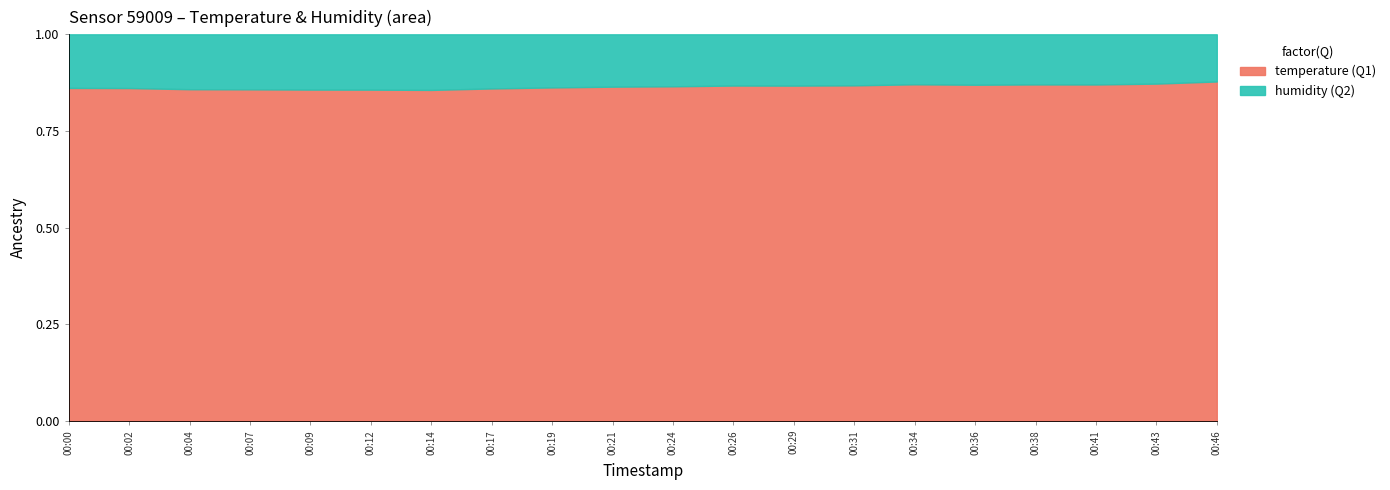

What is the total value across all series at 00:46?

1.0